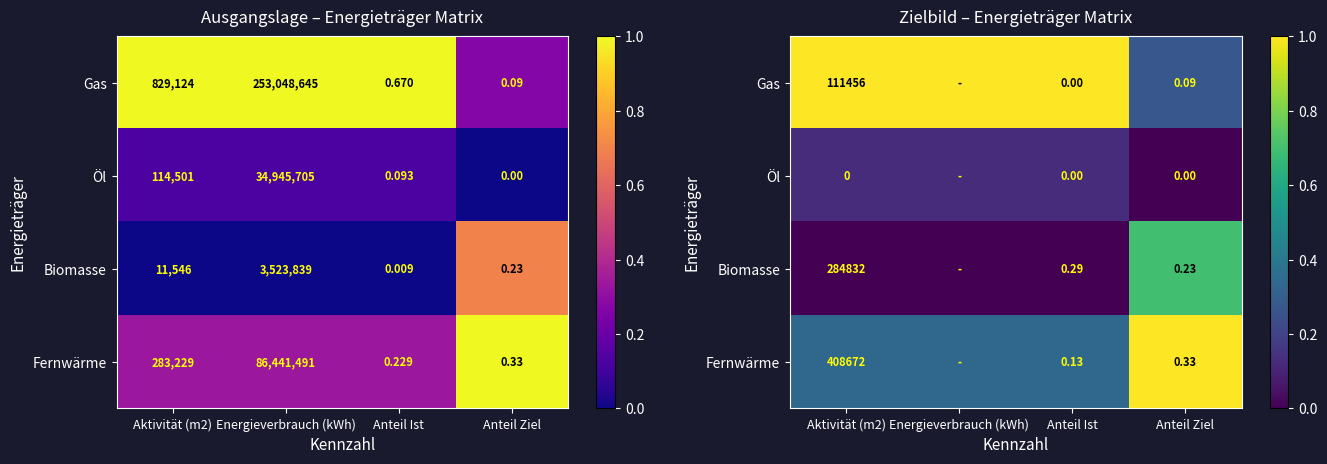

Which series has the largest total across all categories?

Gas